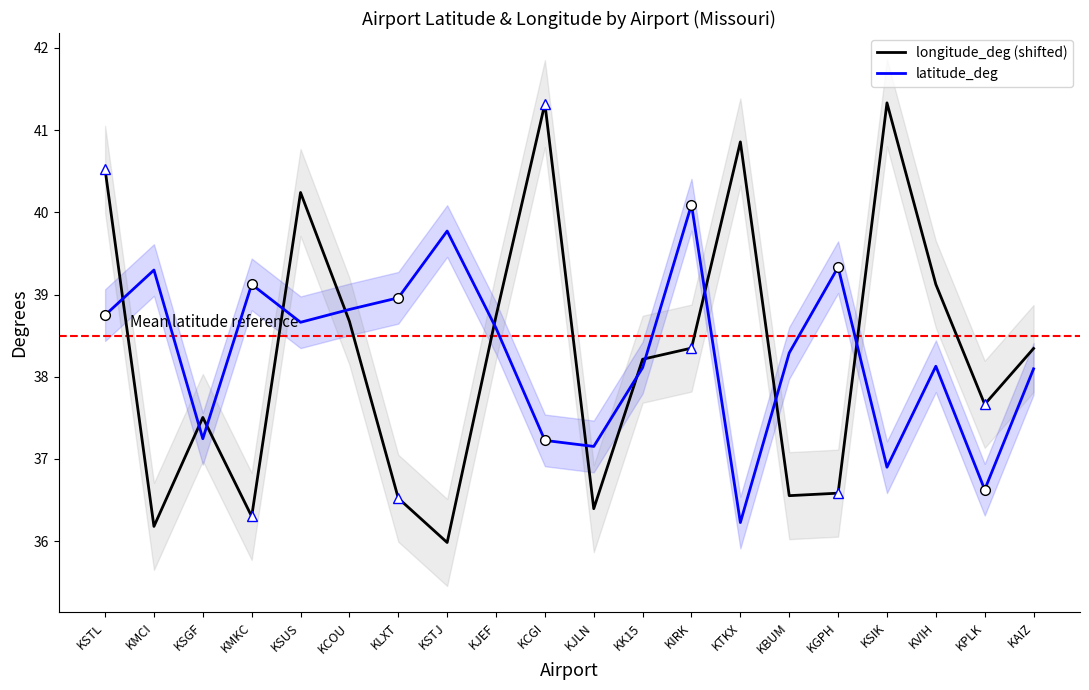

At which category is the sum across all series the highest?

KSTL